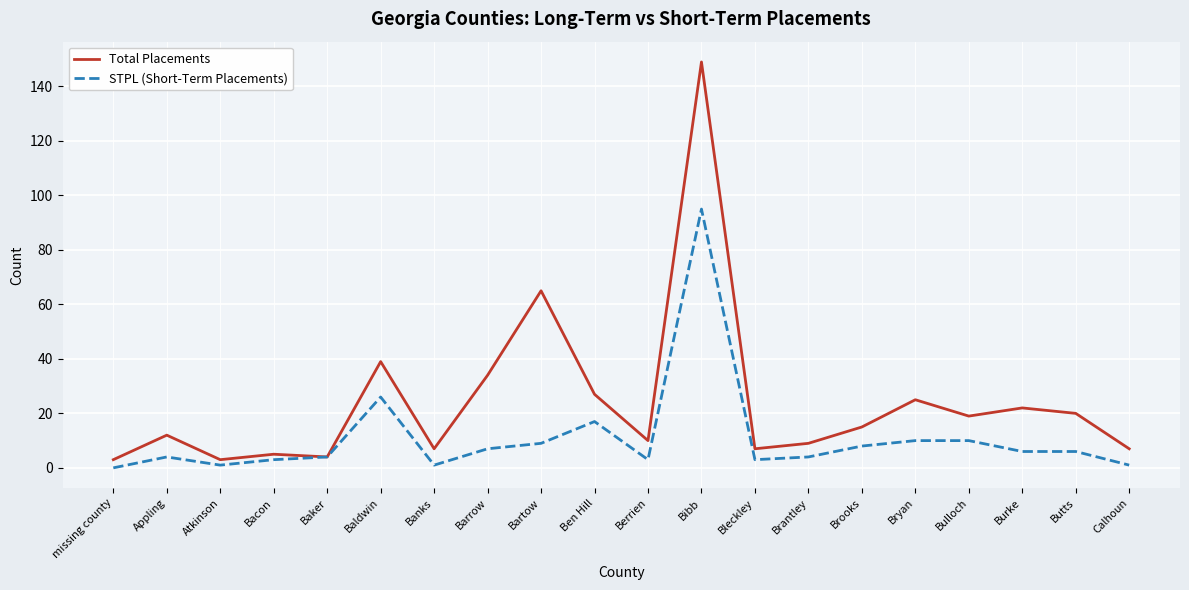

Where is the first local minimum for STPL (Short-Term Placements)?

Atkinson